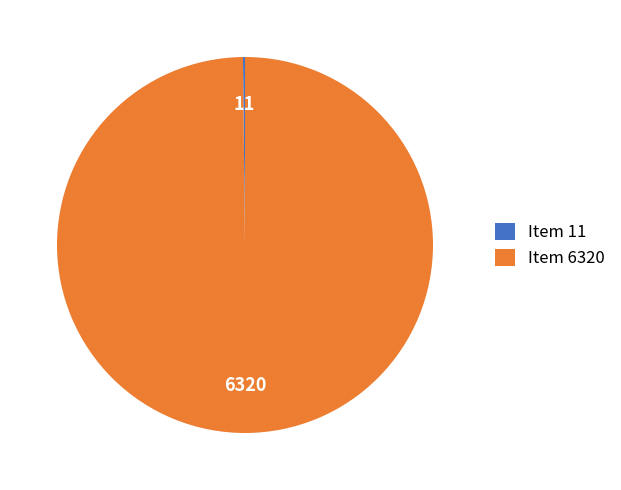

Which category accounts for the majority?

Item 6320